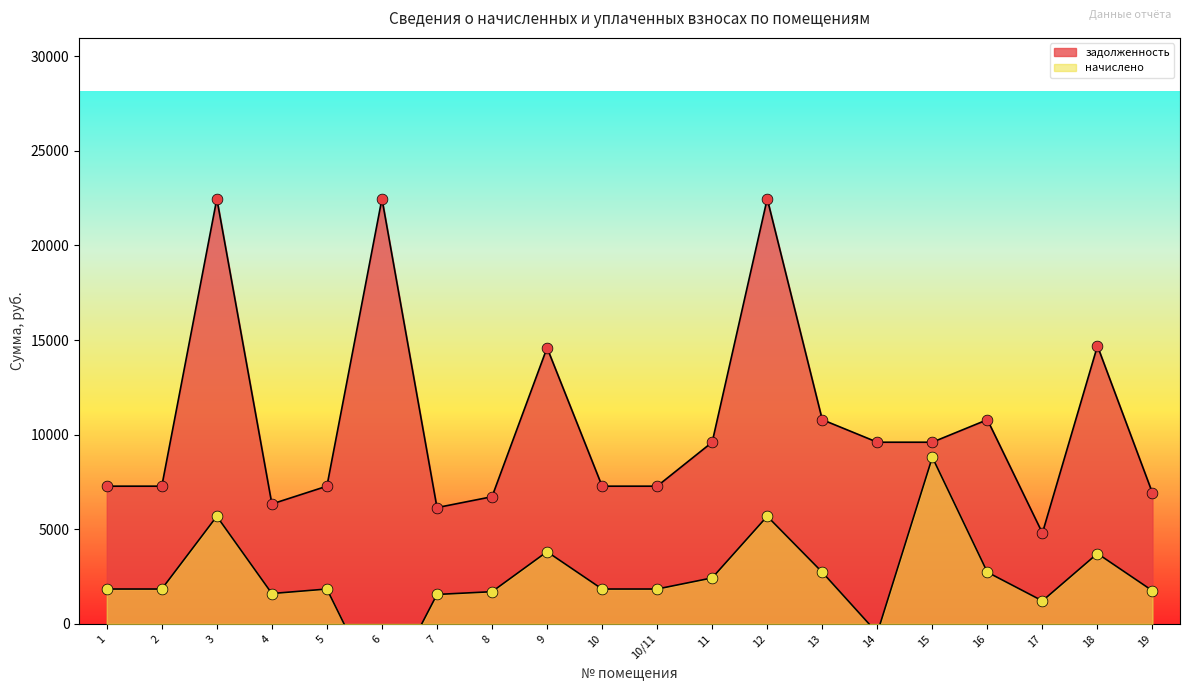

Which series reaches the minimum Y coordinate?

начислено